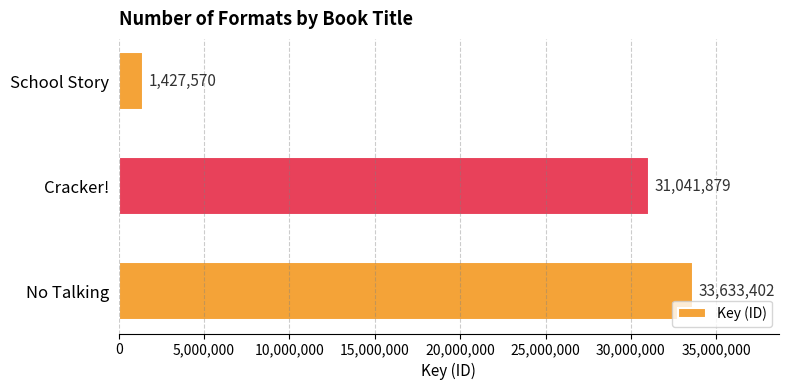

Reading top to bottom, transcribe all the data shown in this chart.

1427570	31041879	33633402